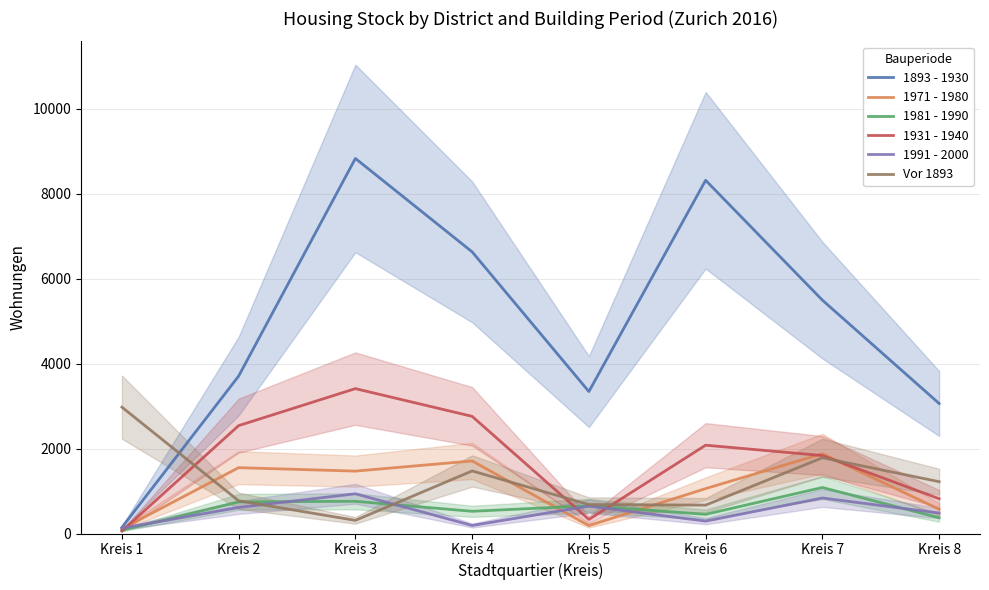

What is the difference between the highest and lowest values at Kreis 7?

4658